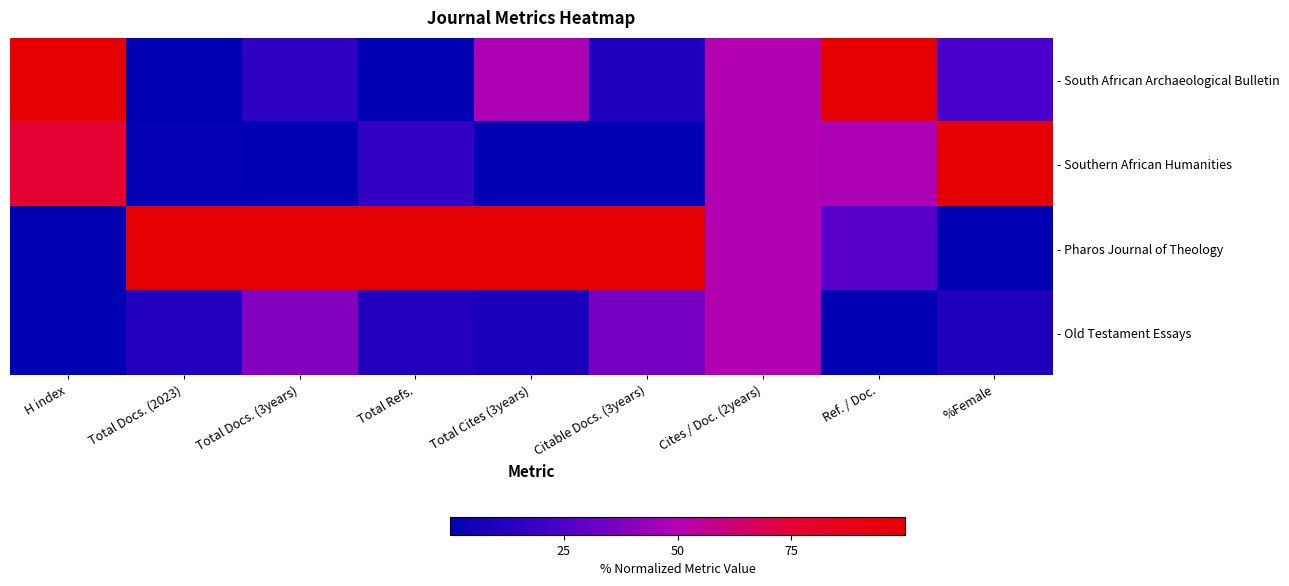

List the labels in order of - Pharos Journal of Theology value, largest first.

Total Docs. (2023), Total Docs. (3years), Total Refs., Total Cites (3years), Citable Docs. (3years), Cites / Doc. (2years), Ref. / Doc., H index, %Female